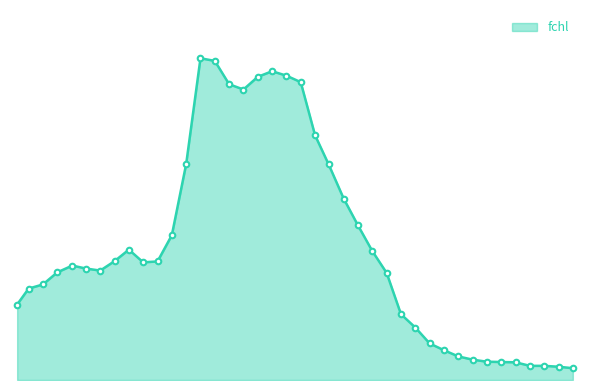

Does the chart have visible grid lines?

No